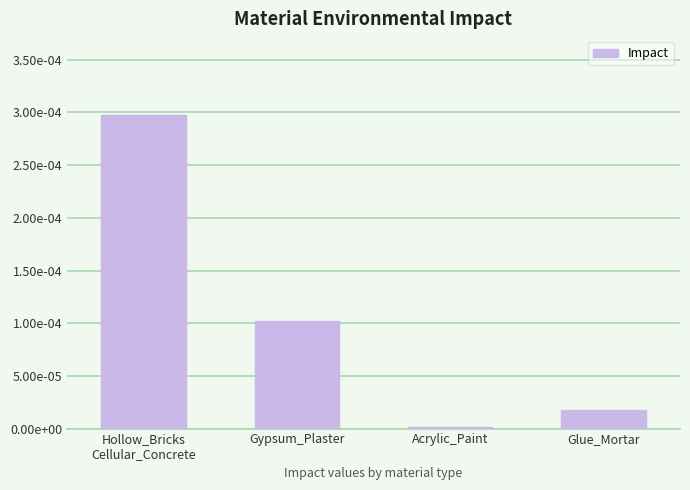

Are the bars grouped side by side (vs. stacked)?

No